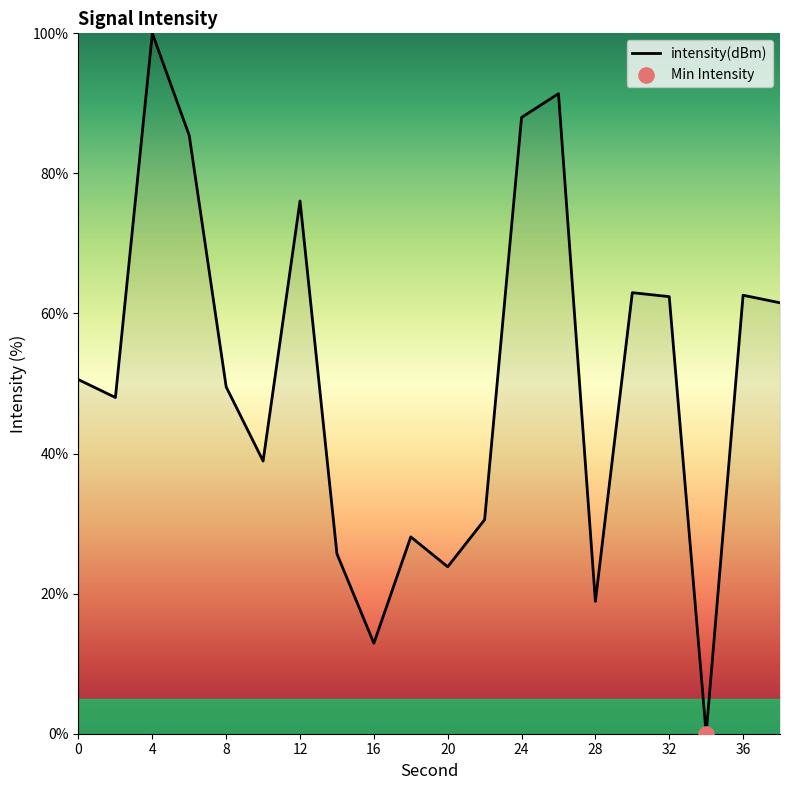

What is the greatest value displayed?

100.0